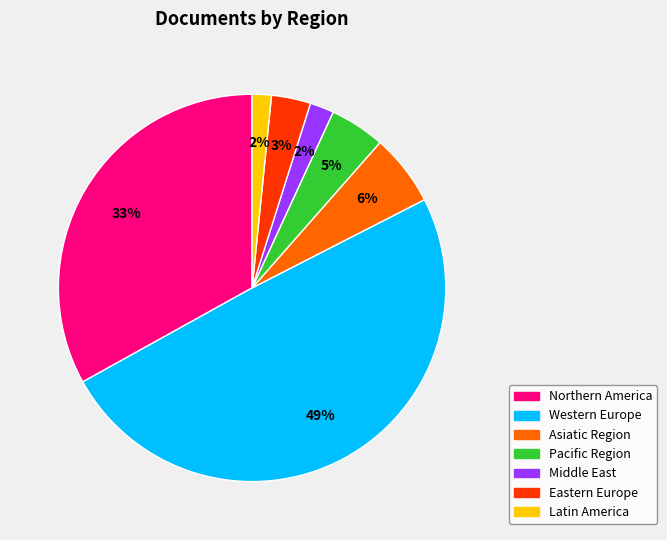

To the nearest percent, what is the average slice percentage?

14%